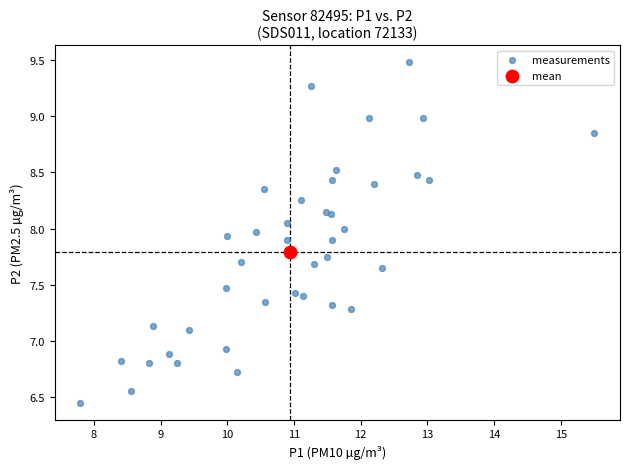

What are all the series names shown in the legend?

measurements, mean